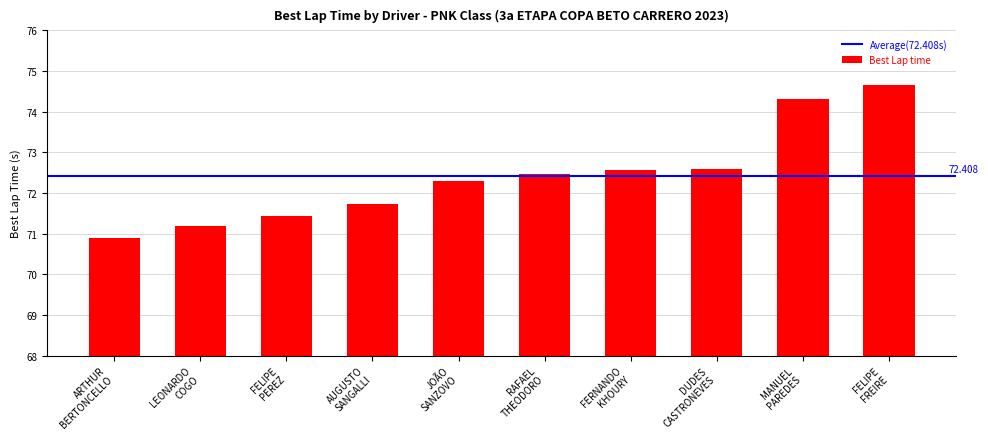

What is the difference between the maximum and minimum values?

3.8